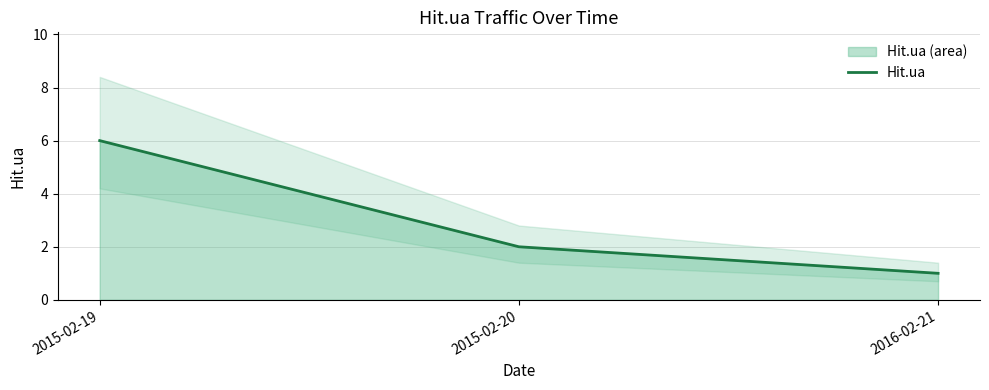

Is it true that the value at 2015-02-19 is 6?

True